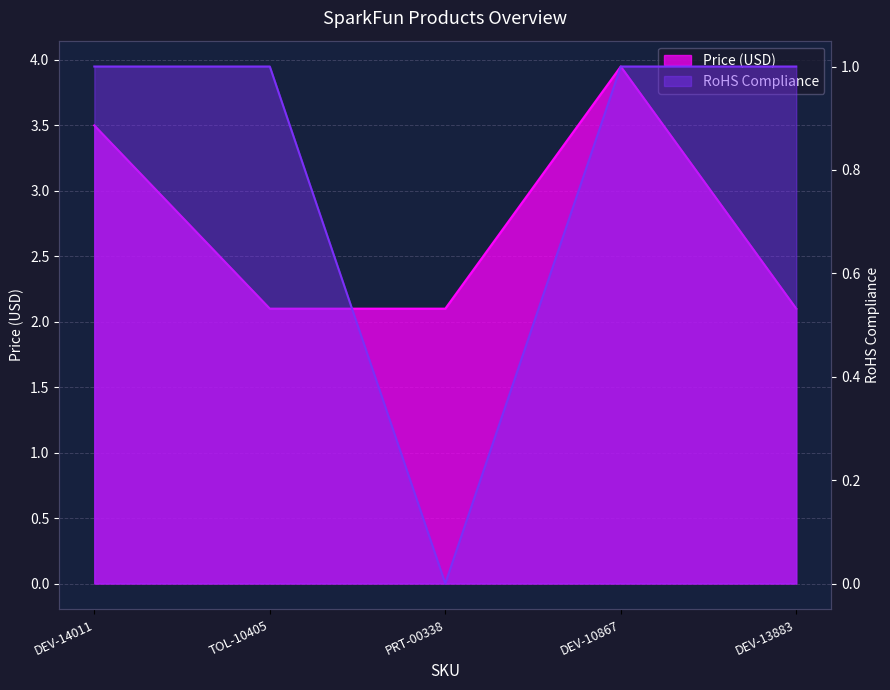

At how many categories does at least one series exceed 2?

5